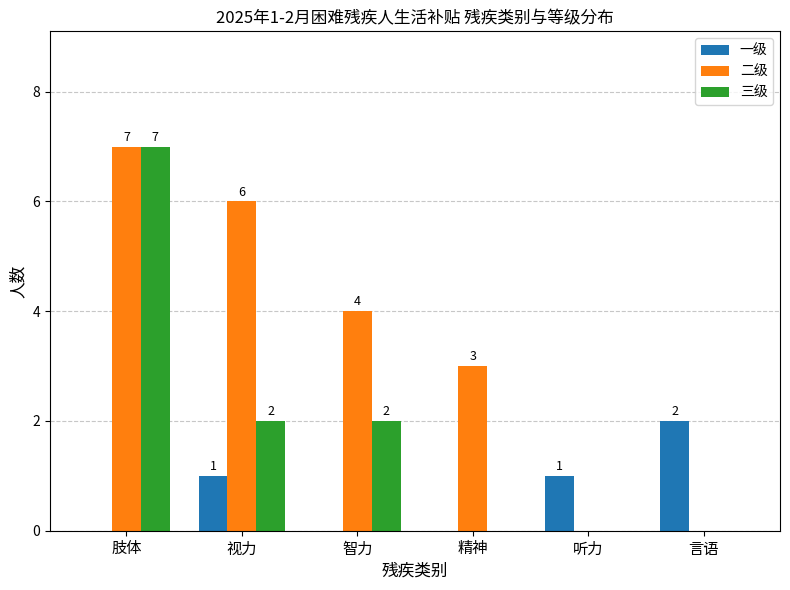

Which series changed the most between 精神 and 听力?

二级